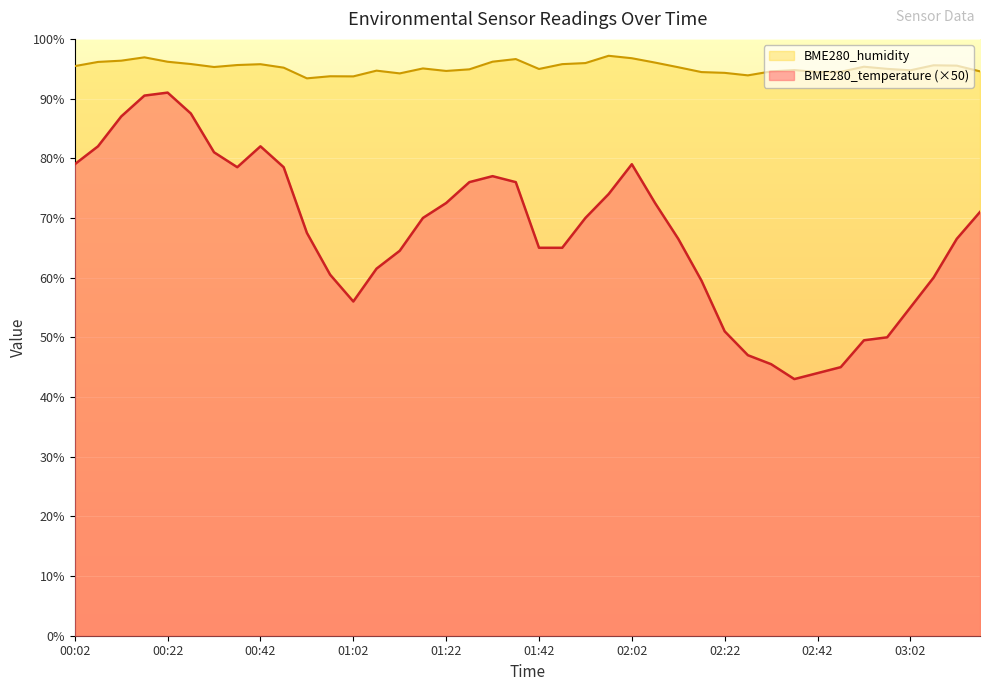

What is the smallest value displayed?

43.0